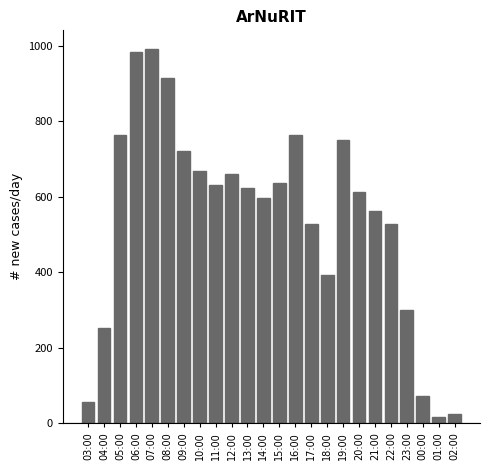

What is the maximum value shown in the chart?

991